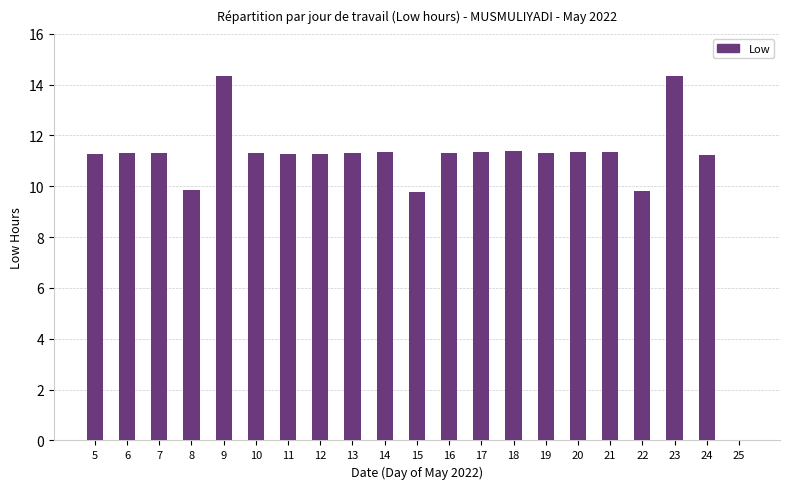

Which has a higher value, 23 or 16?

23